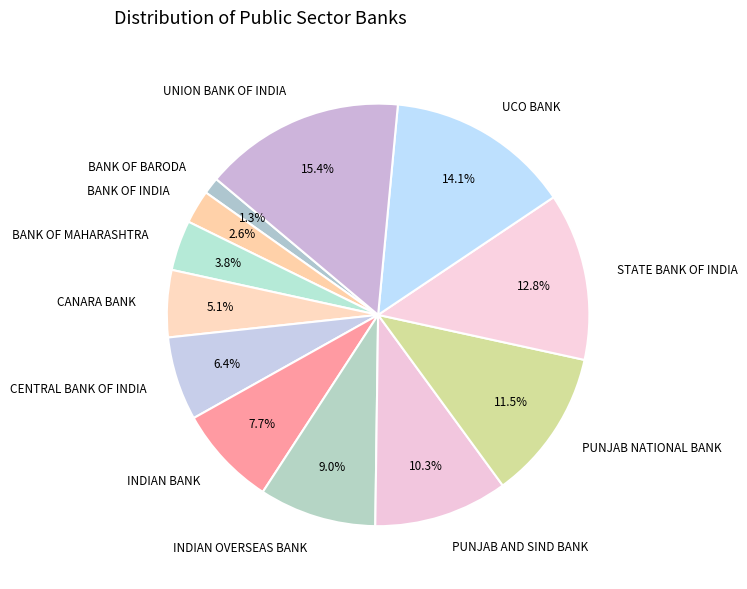

What is the smallest slice in the pie chart?

BANK OF BARODA